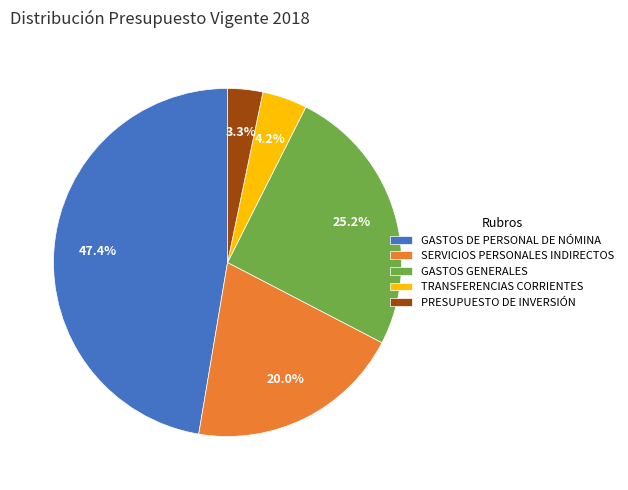

What percentage is the GASTOS GENERALES slice, to the nearest percent?

25%